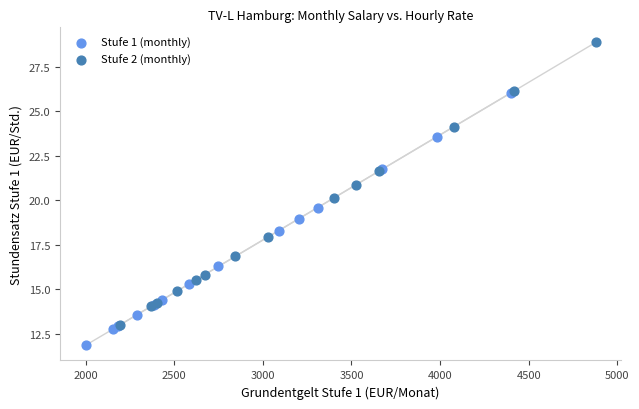

Which series contains the highest Y value?

Stufe 2 (monthly)